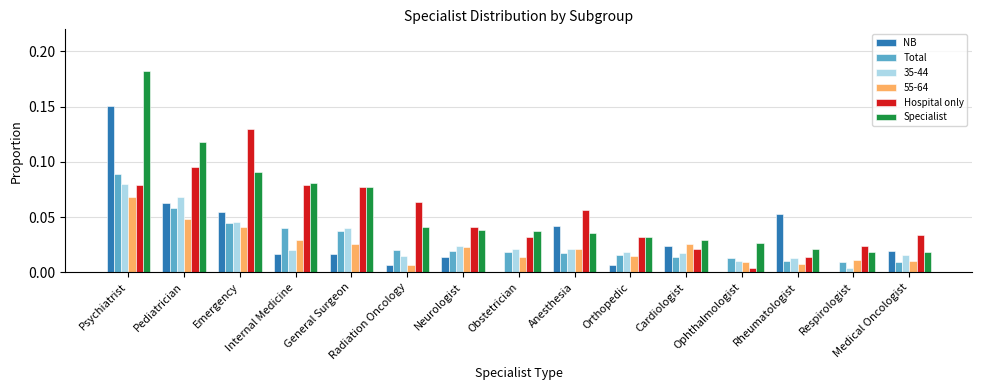

Are the bars grouped side by side (vs. stacked)?

Yes